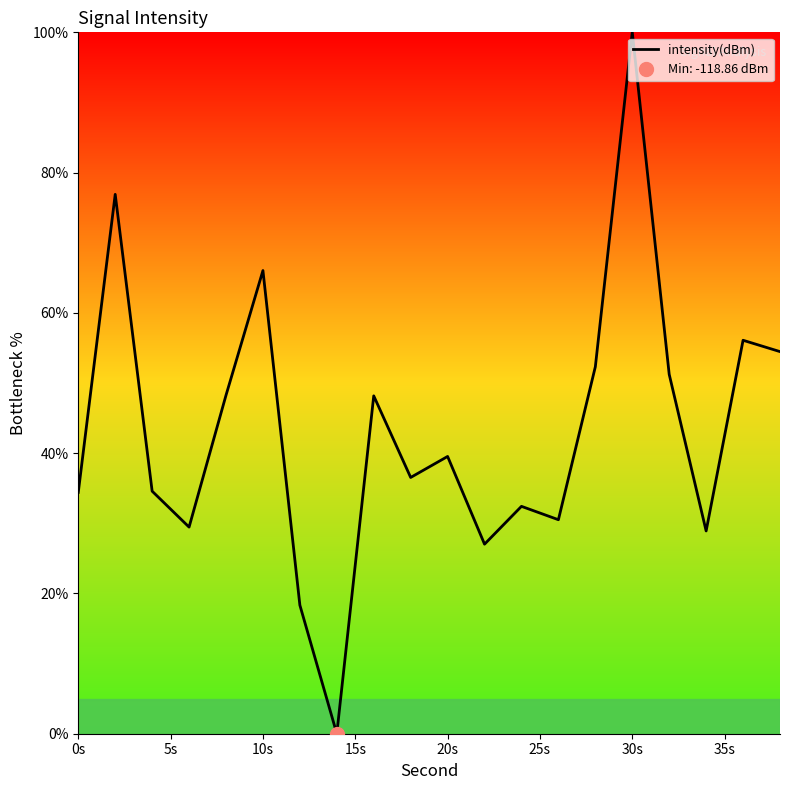

What is the label of the 20th point from the right?

0s